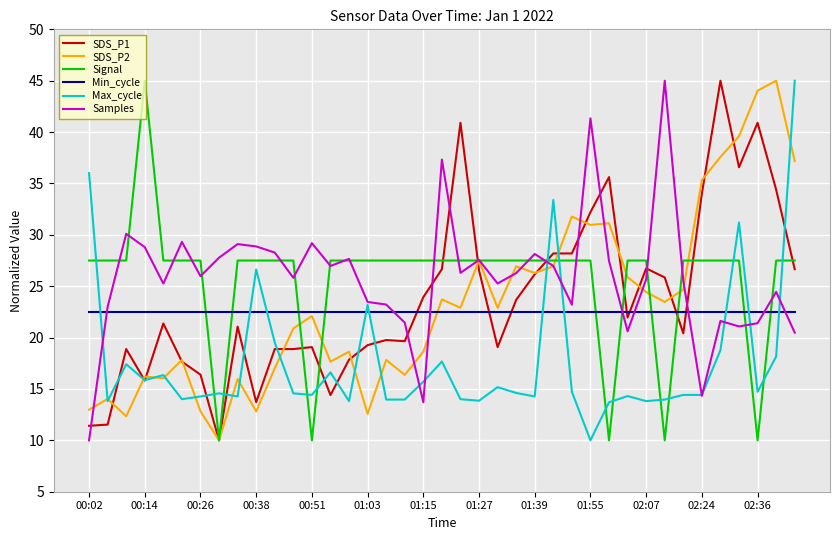

What is the maximum value for Max_cycle?

45.0